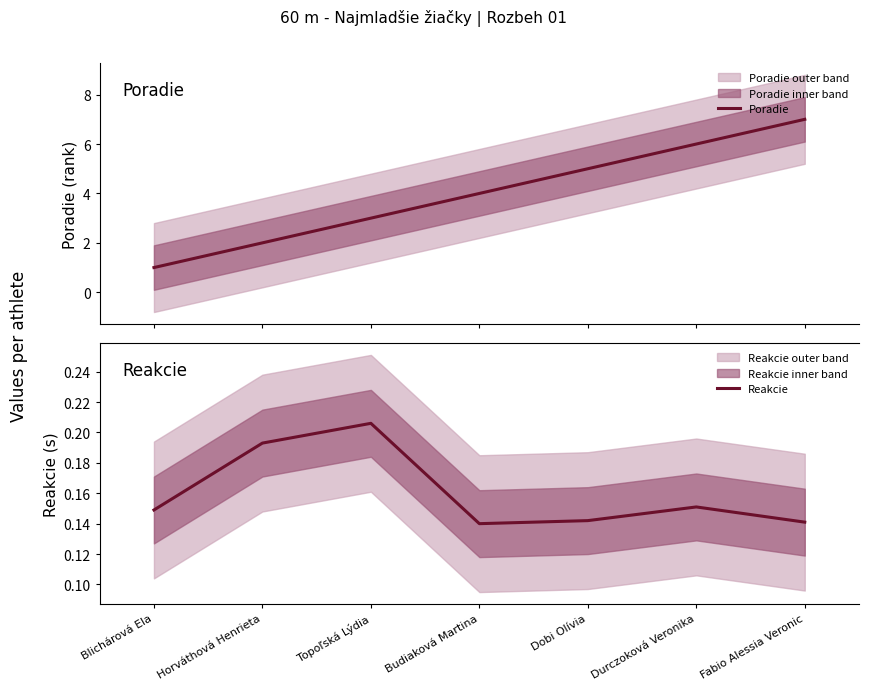

What is the lowest value of the Reakcie series?

0.1